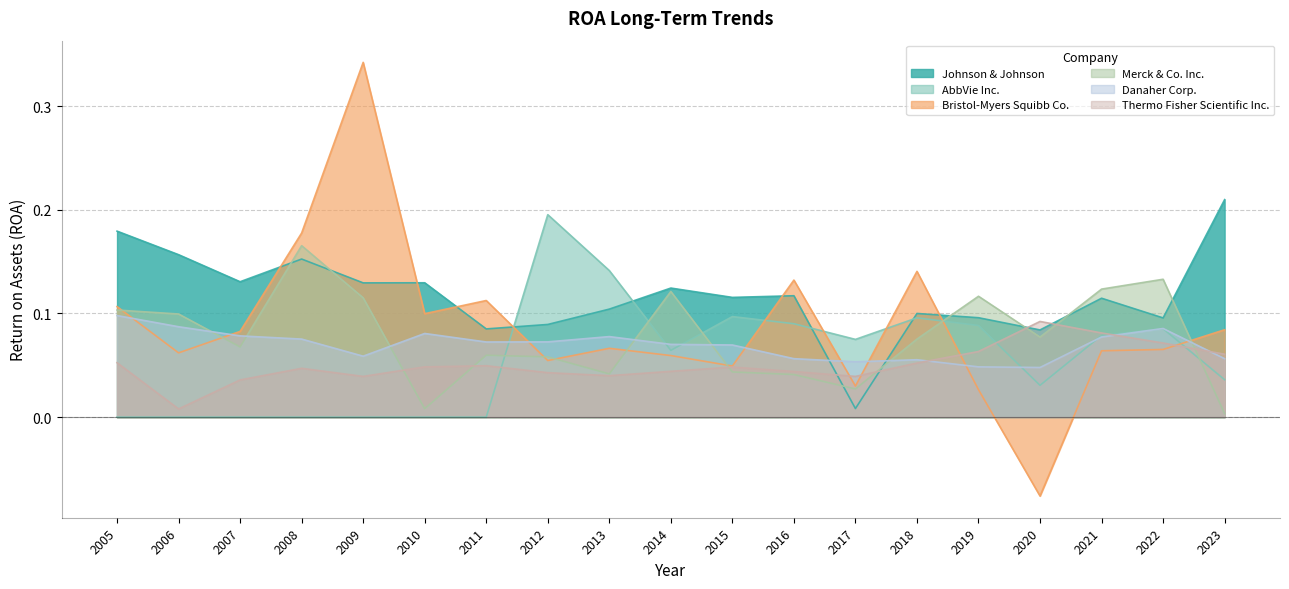

List the series in order of their peak value, highest first.

Bristol-Myers Squibb Co., Johnson & Johnson, AbbVie Inc., Merck & Co. Inc., Danaher Corp., Thermo Fisher Scientific Inc.